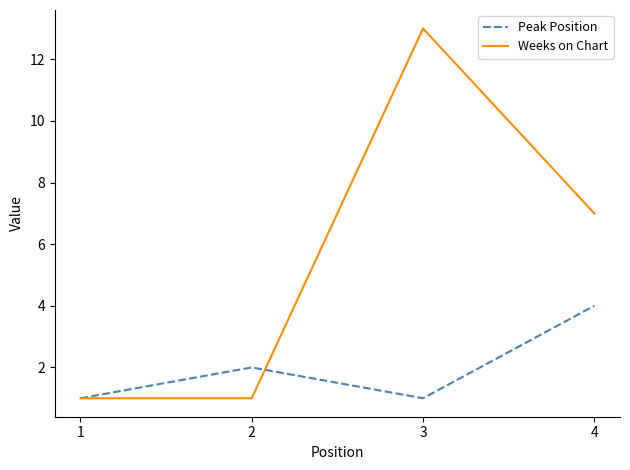

At which label is Peak Position closest to 2?

2